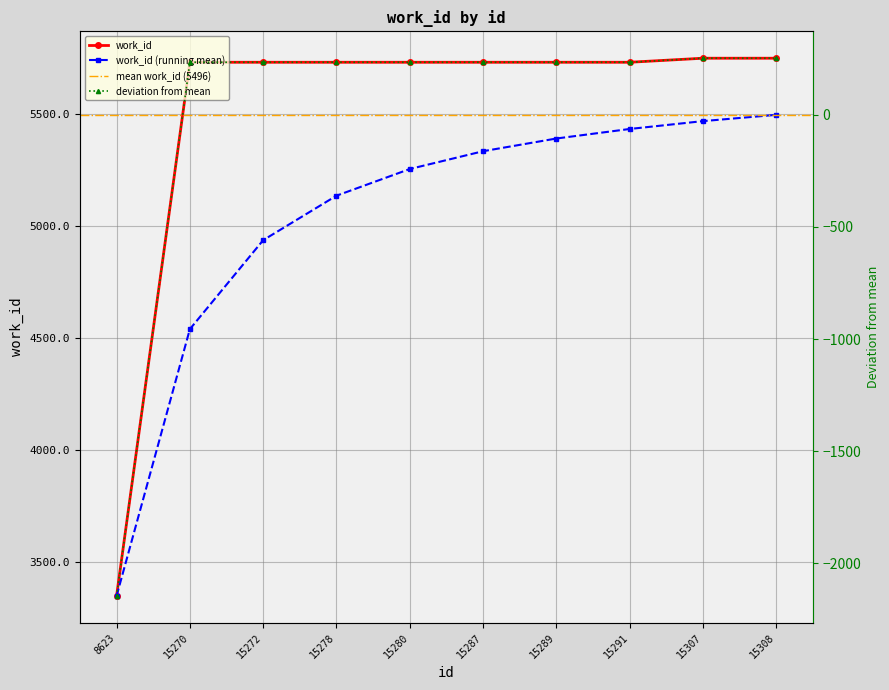

Is it true that the value at 8623 is 5883?

False